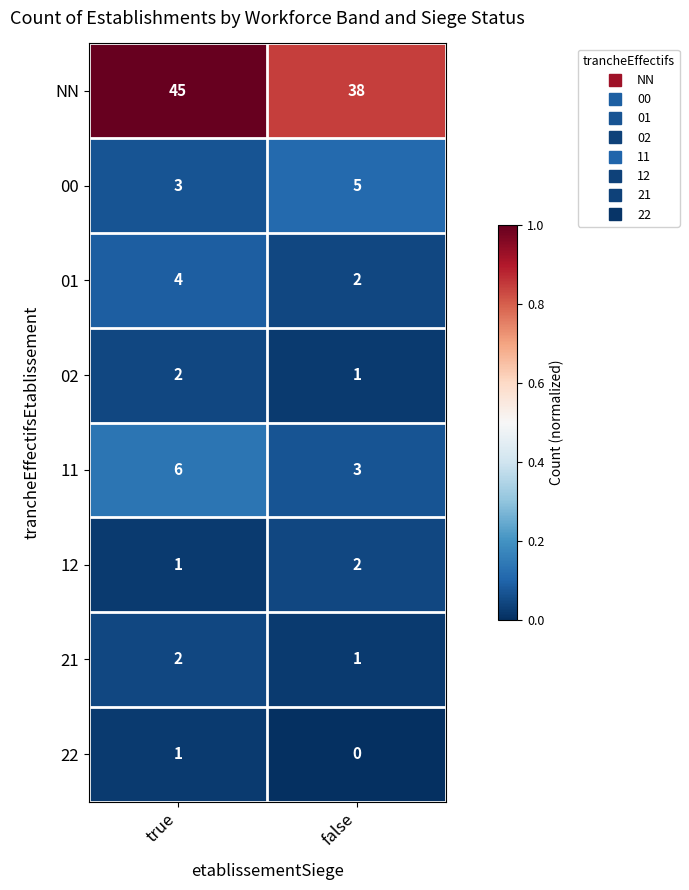

What is the spread (max minus min) of values at false?

38